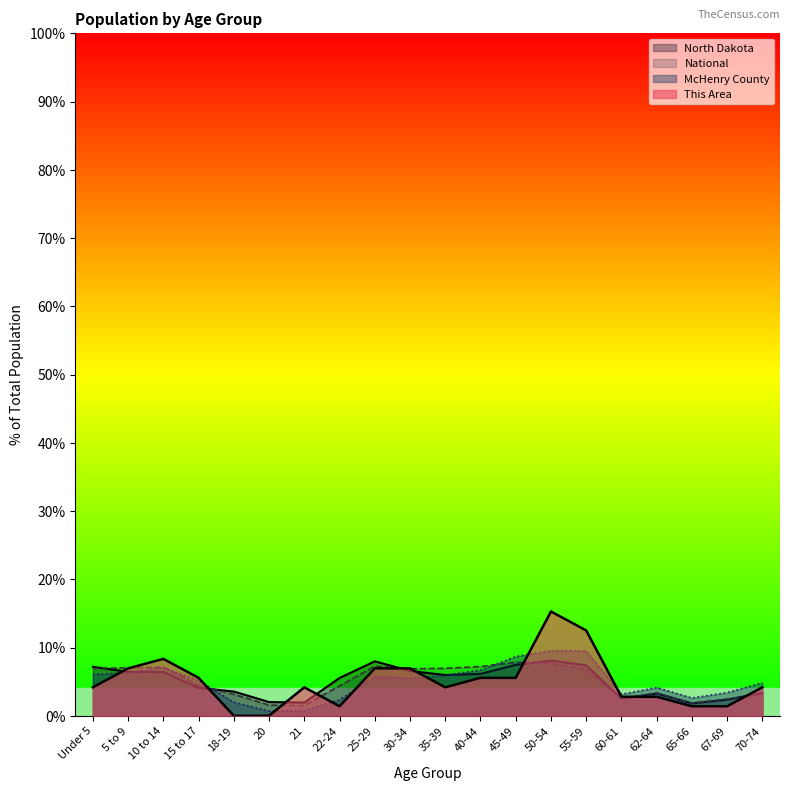

Is the value of National at 67-69 greater than the value of North Dakota at 5 to 9?

No